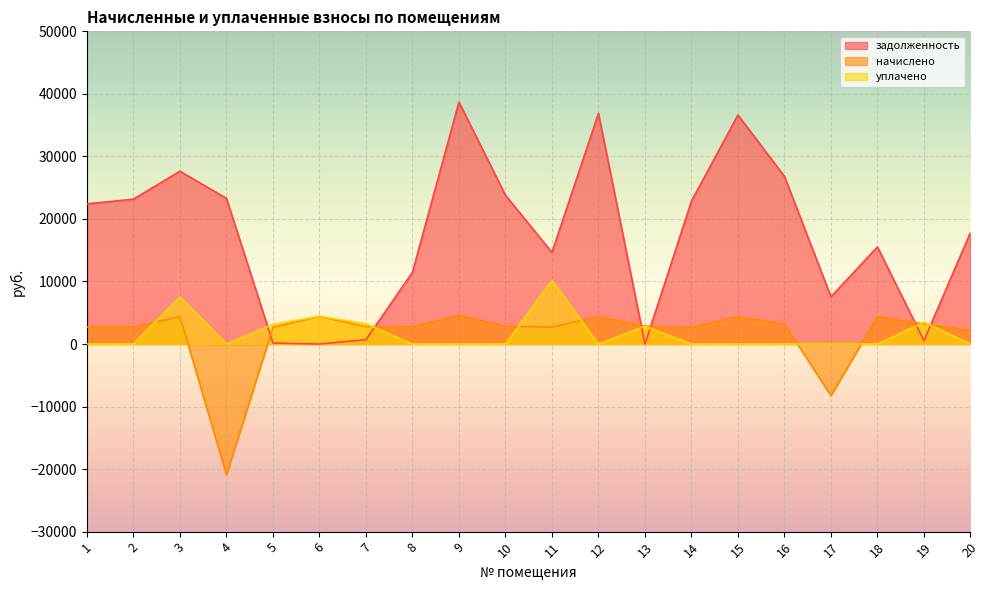

The value of задолженность at 10 is 35508.8. True or false?

False